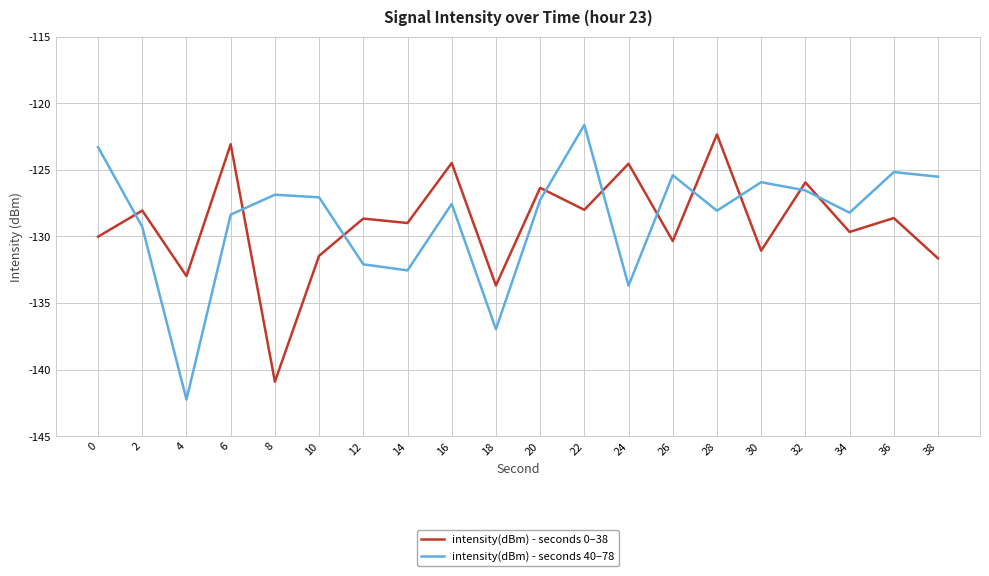

How many distinct data groups are displayed?

2